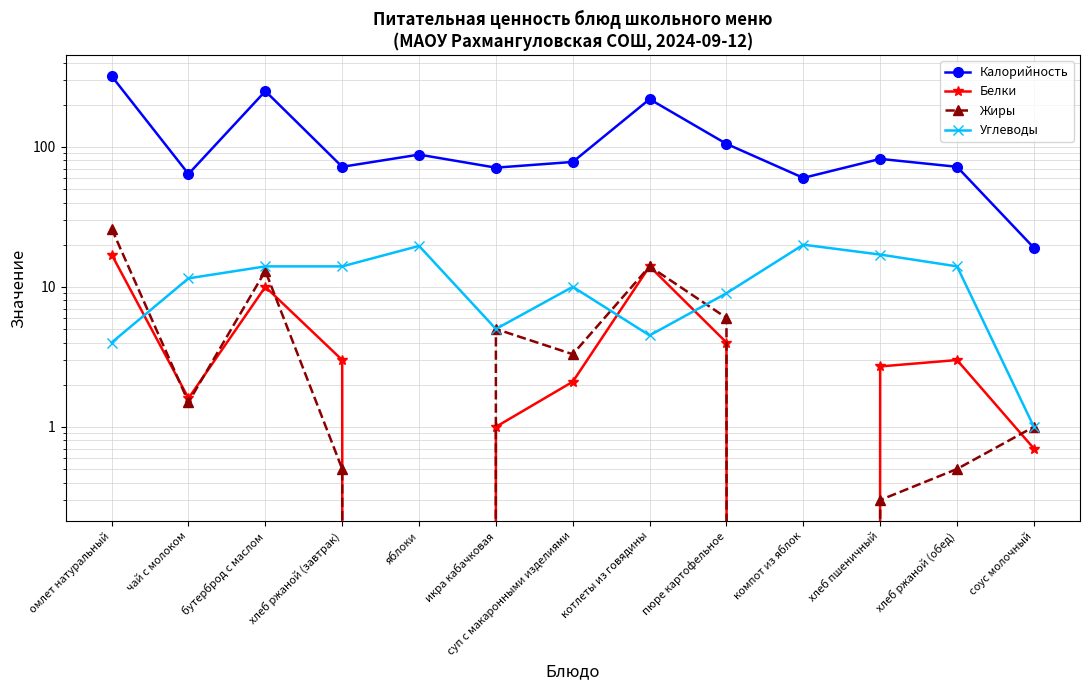

Rank the series at хлеб ржаной (завтрак) from lowest to highest value.

Жиры, Белки, Углеводы, Калорийность